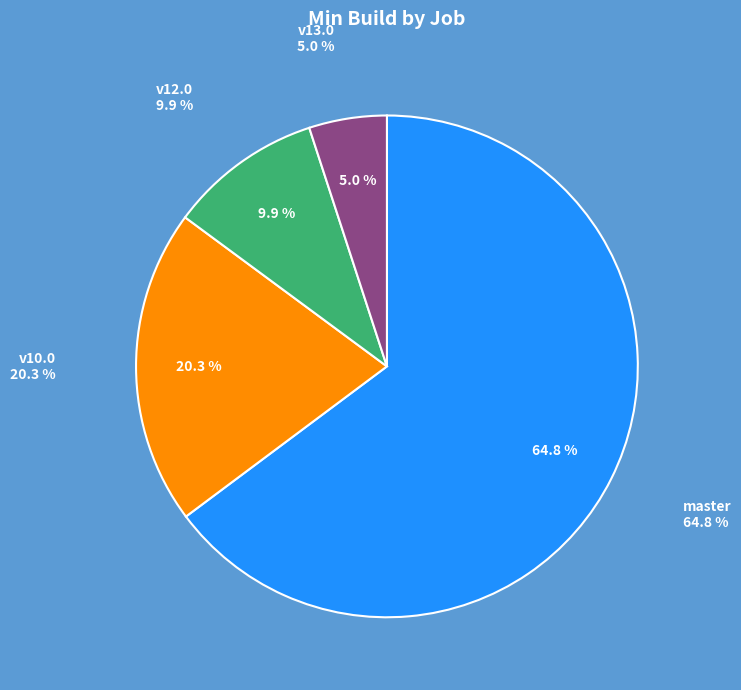

To the nearest percent, what percentage of the pie is osm-stage_3-merge/v12.0?

10%